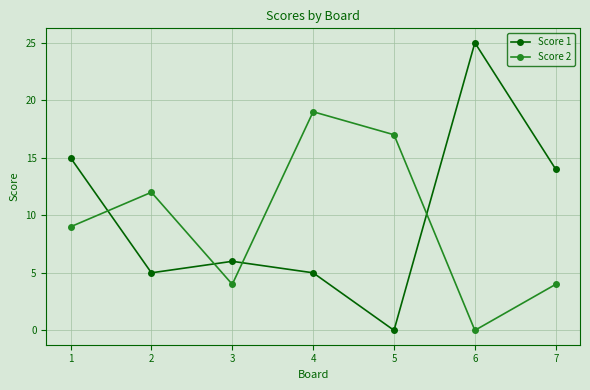

Rank the series by their maximum value, from lowest to highest.

Score 2, Score 1